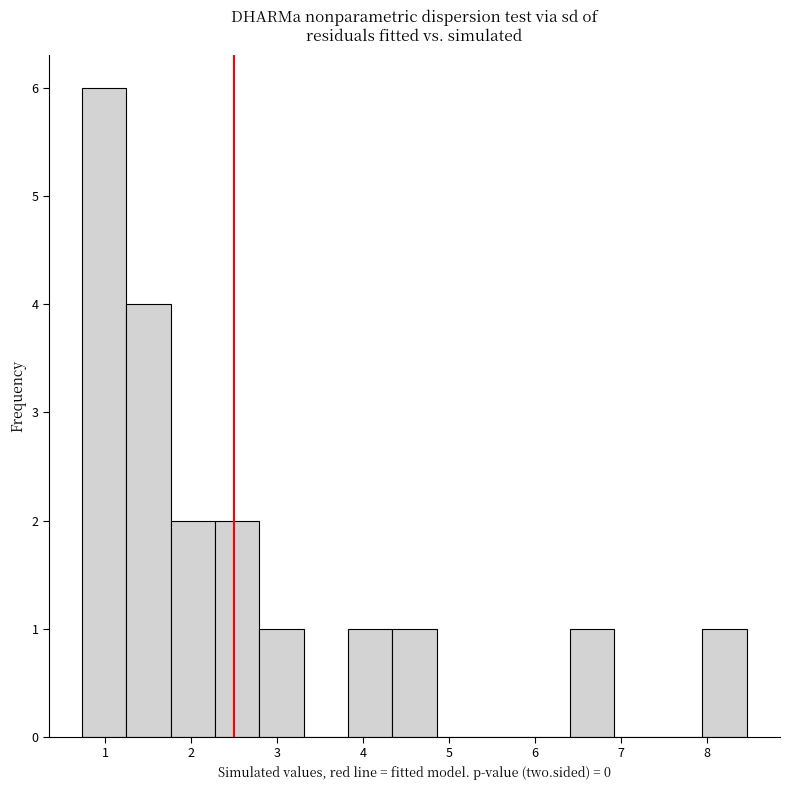

Reading left to right, transcribe this chart: for each bar, give the range it covers on the x-axis and its height. Neither the bar edges nor the heights are printed on the chart, so give them approximately, as read against the axes.

0.7 to 1.2: 6
1.2 to 1.8: 4
1.8 to 2.3: 2
2.3 to 2.8: 2
2.8 to 3.3: 1
3.3 to 3.8: 0
3.8 to 4.3: 1
4.3 to 4.9: 1
4.9 to 5.4: 0
5.4 to 5.9: 0
5.9 to 6.4: 0
6.4 to 6.9: 1
6.9 to 7.4: 0
7.4 to 7.9: 0
7.9 to 8.5: 1